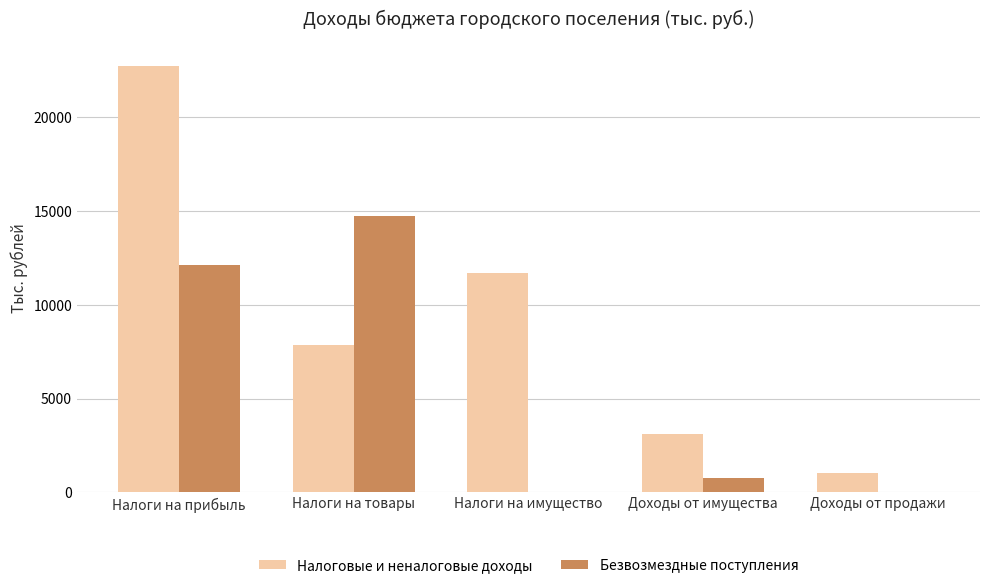

How many series are shown in this chart?

2